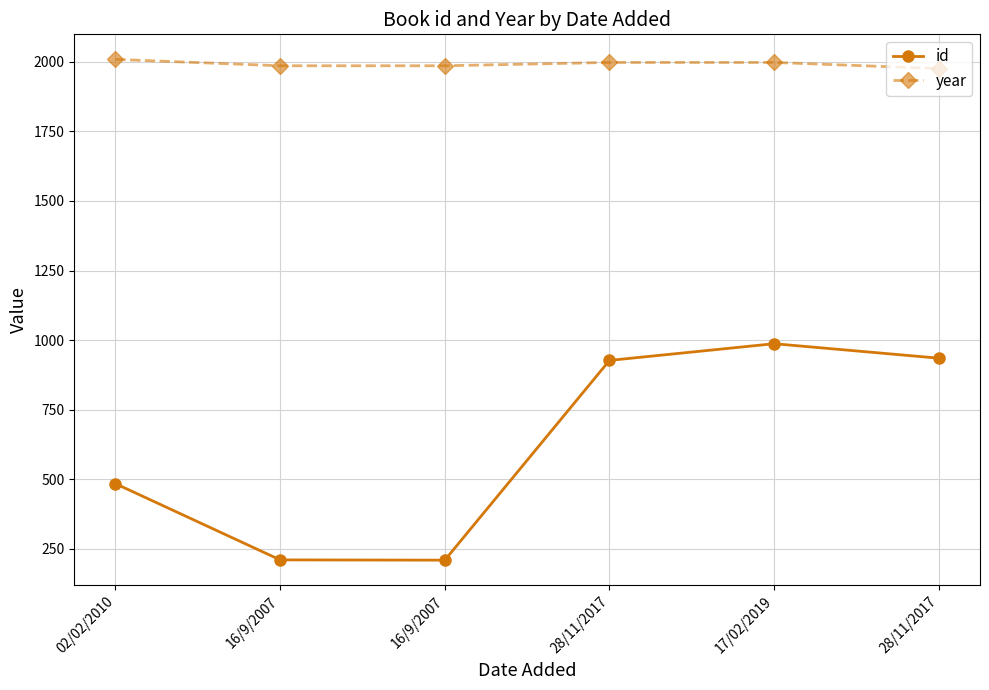

True or false: id and year intersect in this chart.

False